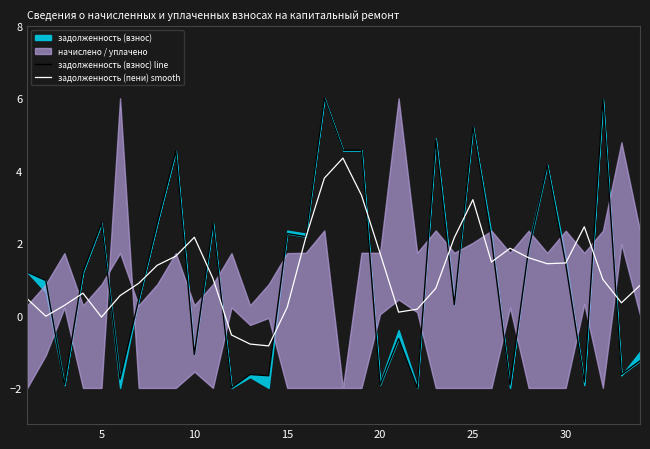

What is the sum of all задолженность (пени) smooth values?

41.1